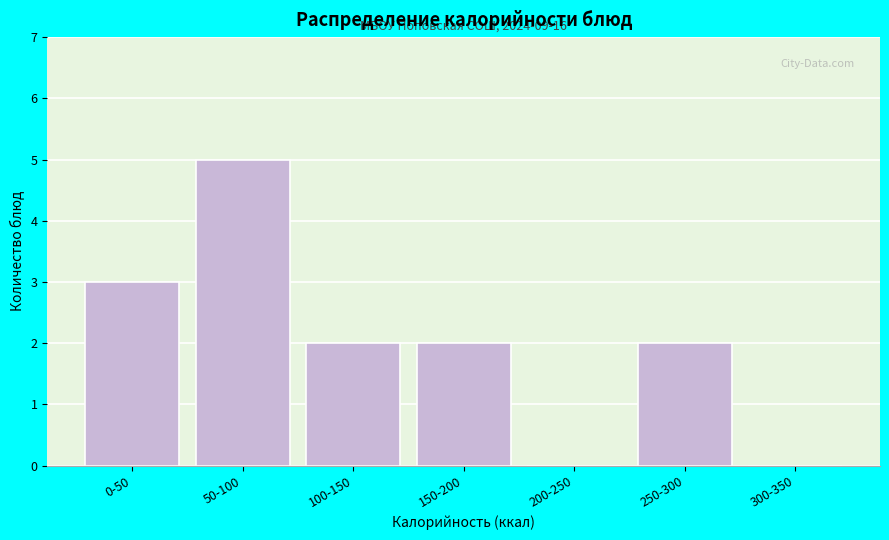

Reading right to left, extract all data points from this chart.

300-350=0	250-300=2	200-250=0	150-200=2	100-150=2	50-100=5	0-50=3